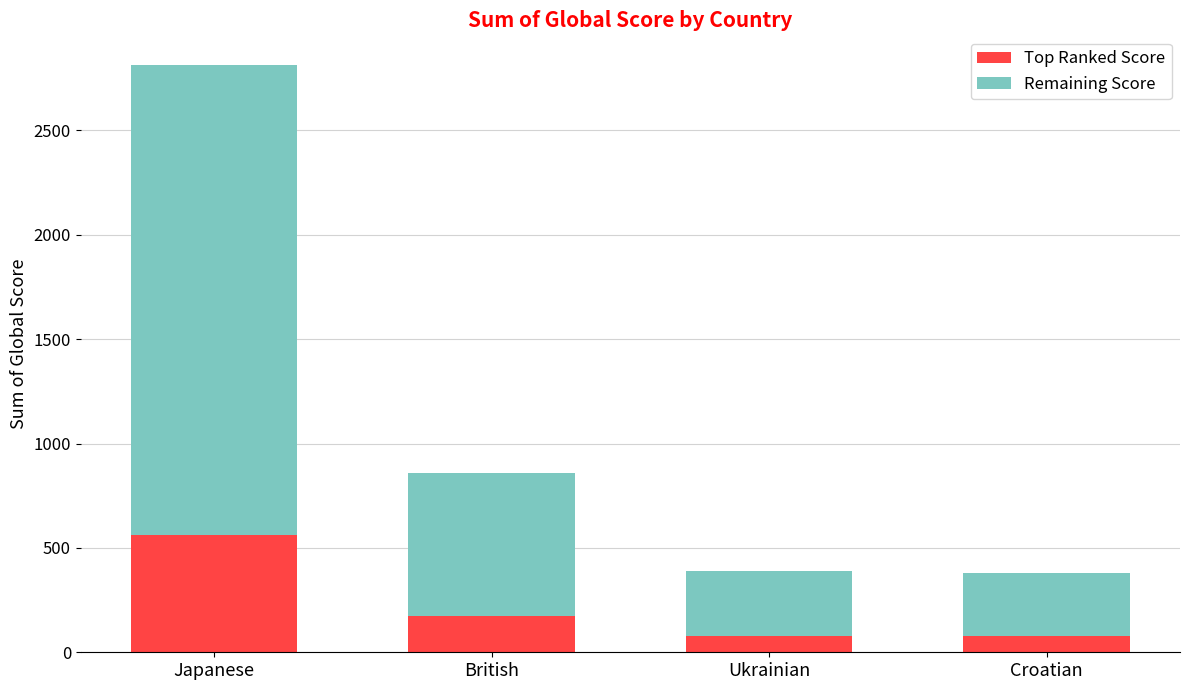

At which category is the sum across all series the highest?

Japanese